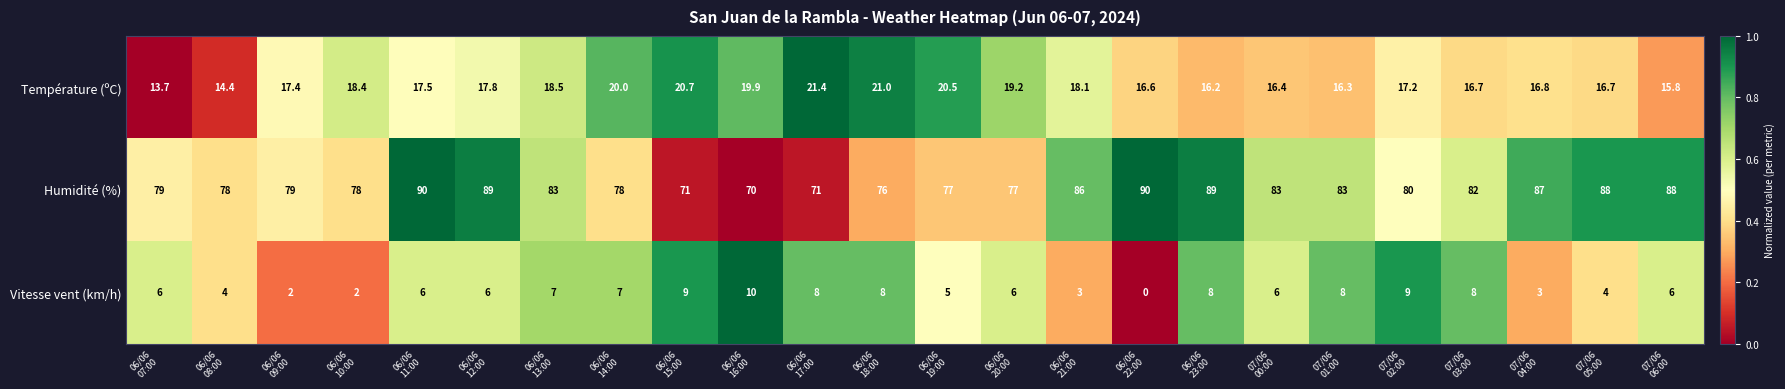

What is the difference between the second highest and second lowest values in the Humidité (%) series?

19.0